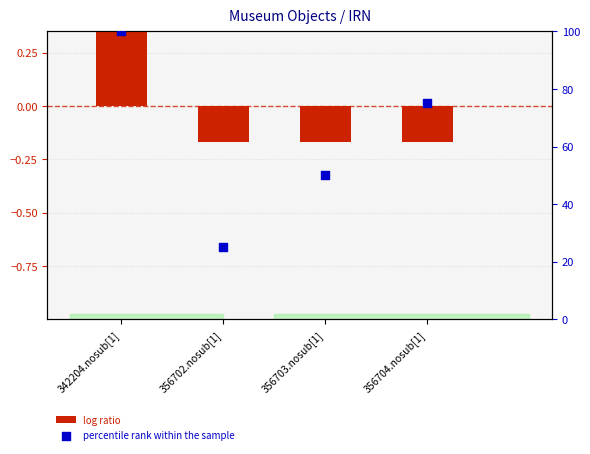

At how many categories does at least one series exceed 40?

3